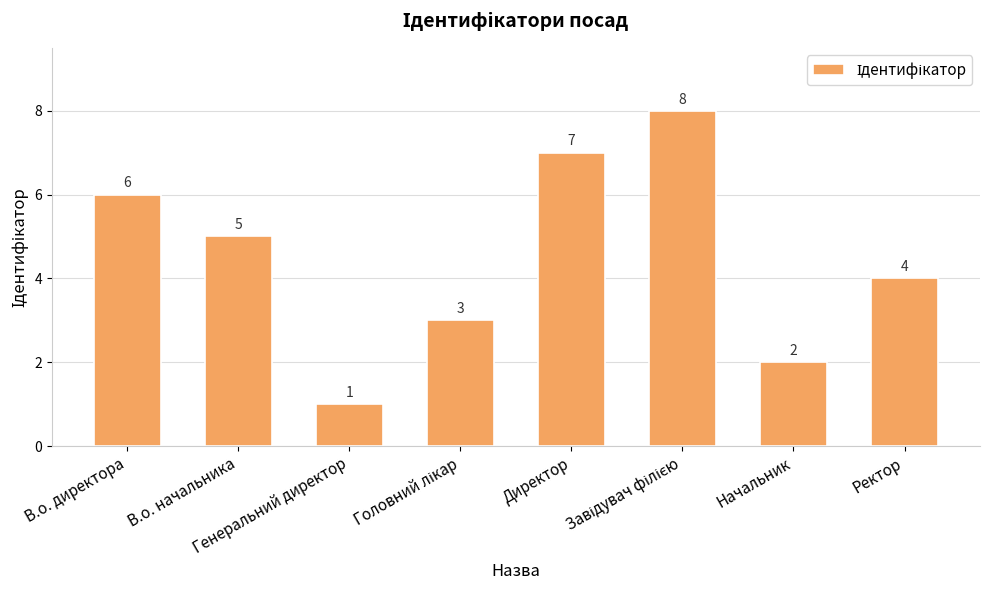

What position from the right is Ректор?

1